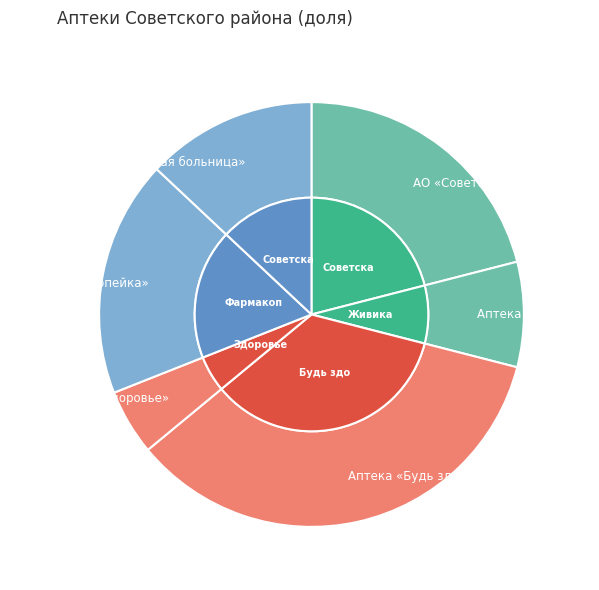

Between Аптека «Живика» and ООО «Фармакопейка», which is larger?

ООО «Фармакопейка»